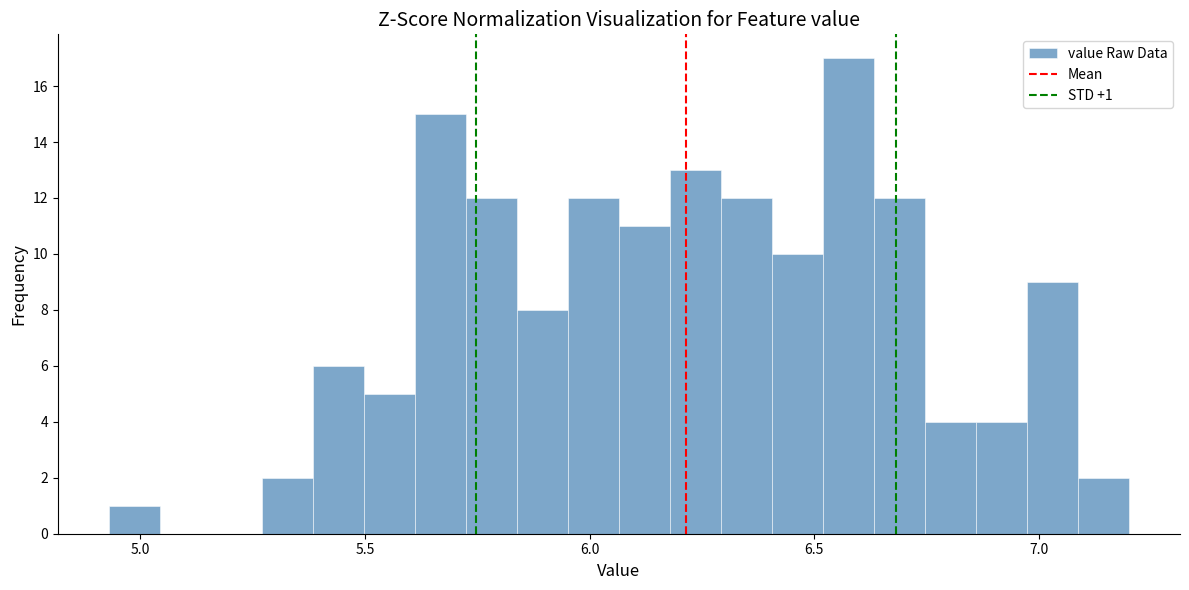

Read against the x-axis, roughly where is the centre of the tallest bar?

6.60